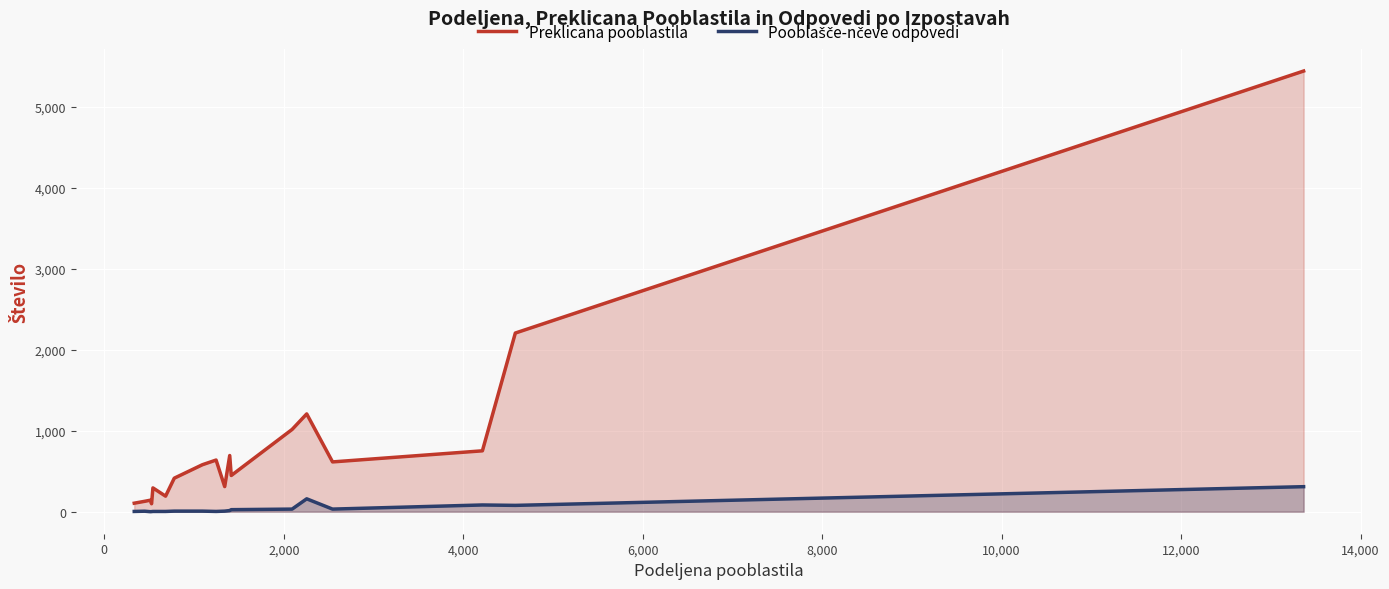

True or false: Preklicana pooblastila has more than 1 interior local peaks.

True